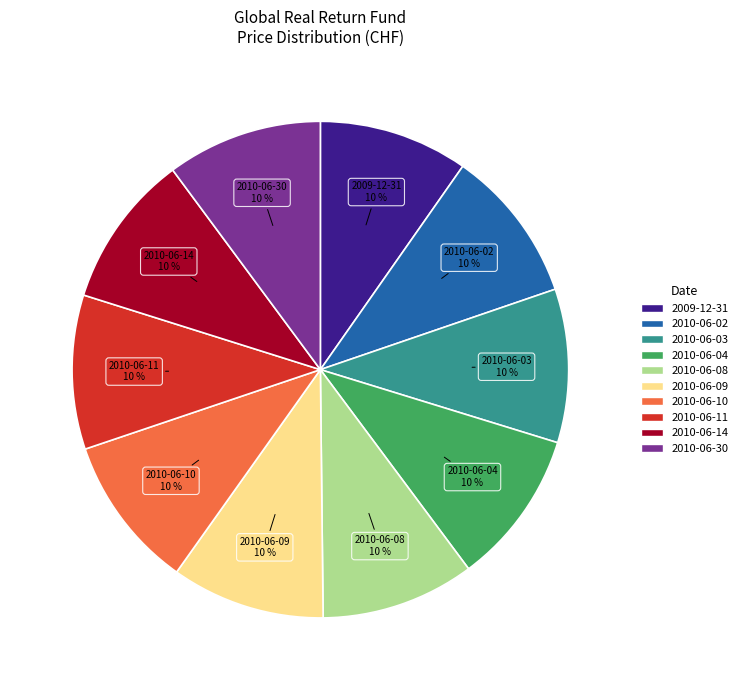

To the nearest percent, what percentage of the pie is 2010-06-11?

10%